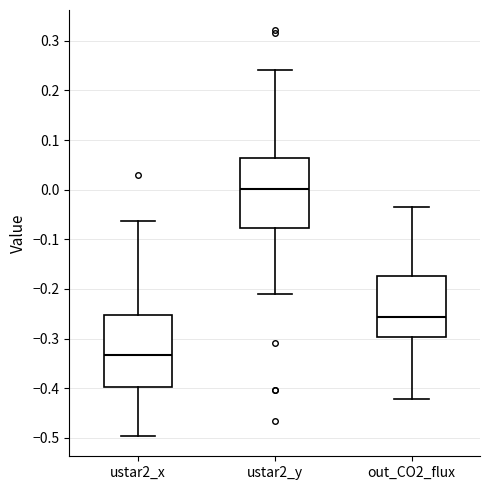

Where does the median line of the box for ustar2_x sit on the y-axis? The values are not printed on the chart, so give them approximately, as read against the axis.

-0.33